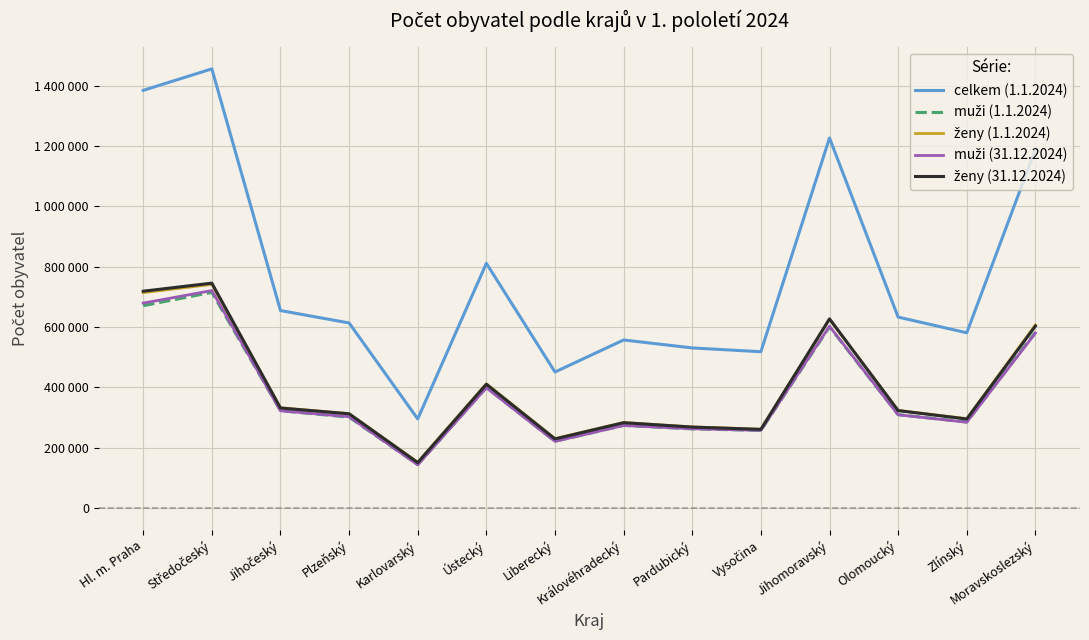

Does the chart display data point markers on the line(s)?

No